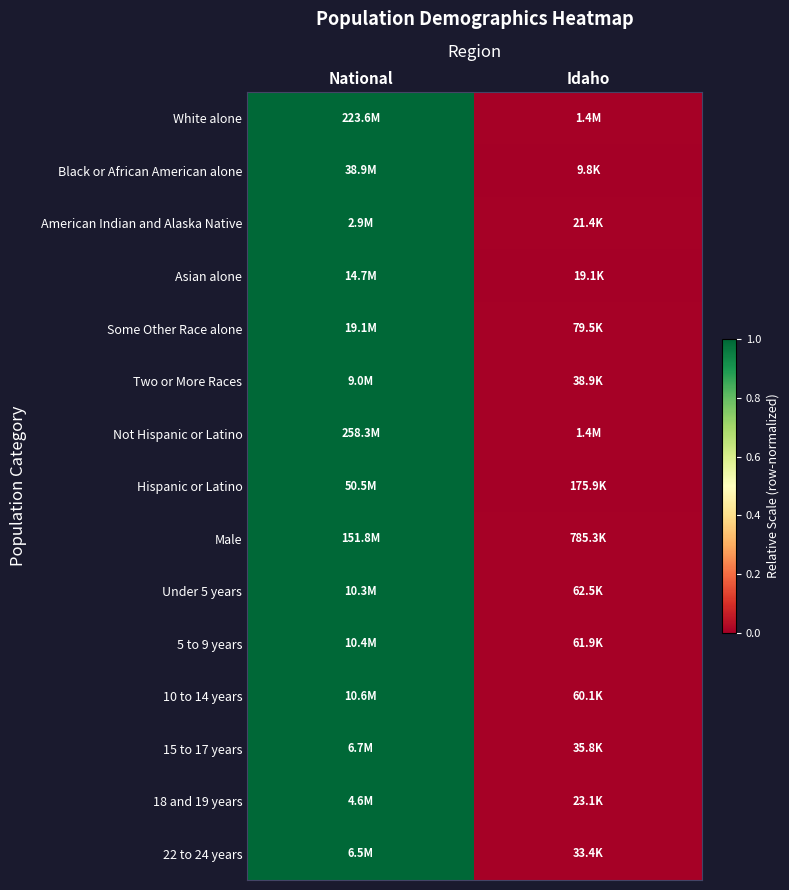

Reading left to right, extract all data points from this chart.

White alone: National=1.0	Idaho=0.0
Black or African American alone: National=1.0	Idaho=0.0
American Indian and Alaska Native: National=1.0	Idaho=0.0
Asian alone: National=1.0	Idaho=0.0
Some Other Race alone: National=1.0	Idaho=0.0
Two or More Races: National=1.0	Idaho=0.0
Not Hispanic or Latino: National=1.0	Idaho=0.0
Hispanic or Latino: National=1.0	Idaho=0.0
Male: National=1.0	Idaho=0.0
Under 5 years: National=1.0	Idaho=0.0
5 to 9 years: National=1.0	Idaho=0.0
10 to 14 years: National=1.0	Idaho=0.0
15 to 17 years: National=1.0	Idaho=0.0
18 and 19 years: National=1.0	Idaho=0.0
22 to 24 years: National=1.0	Idaho=0.0